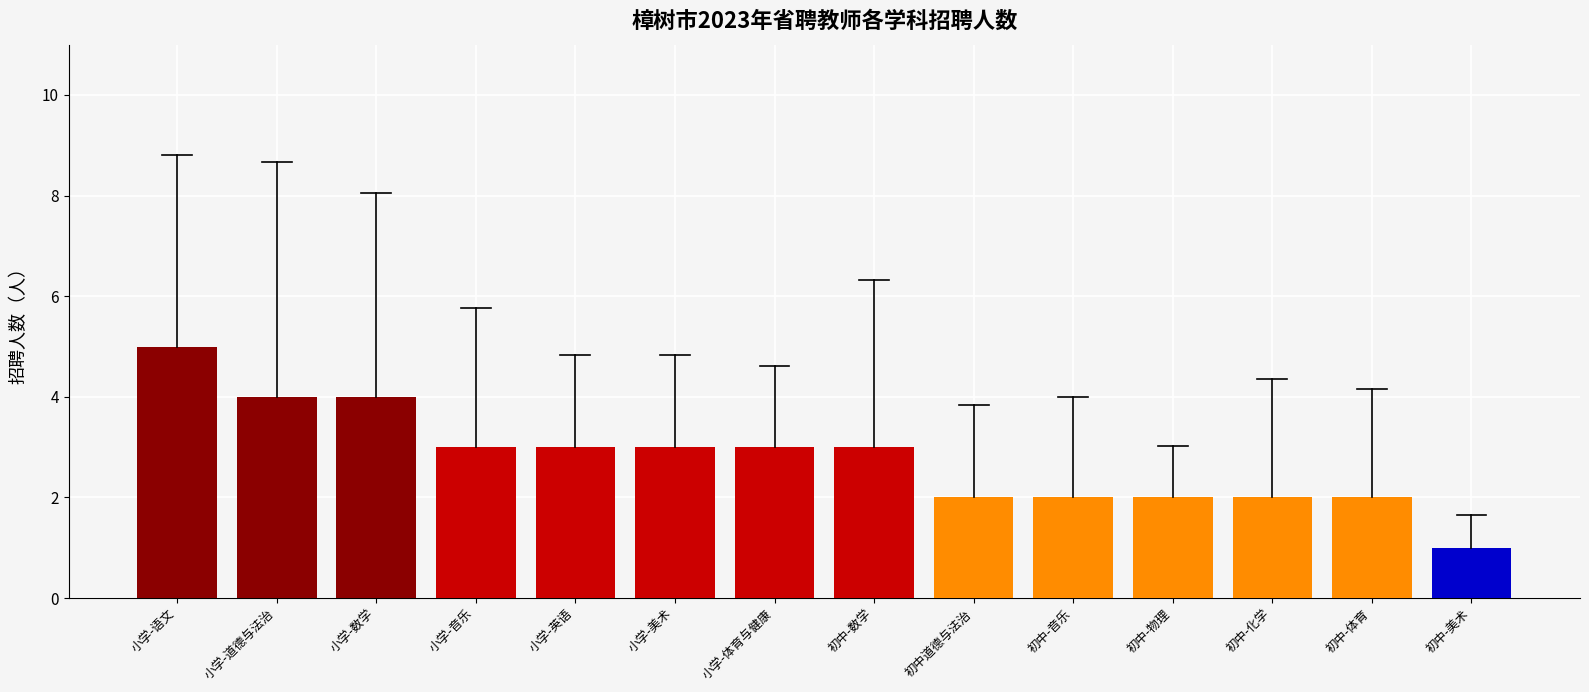

Reading left to right, what are all the values shown in this chart?

5	4	4	3	3	3	3	3	2	2	2	2	2	1